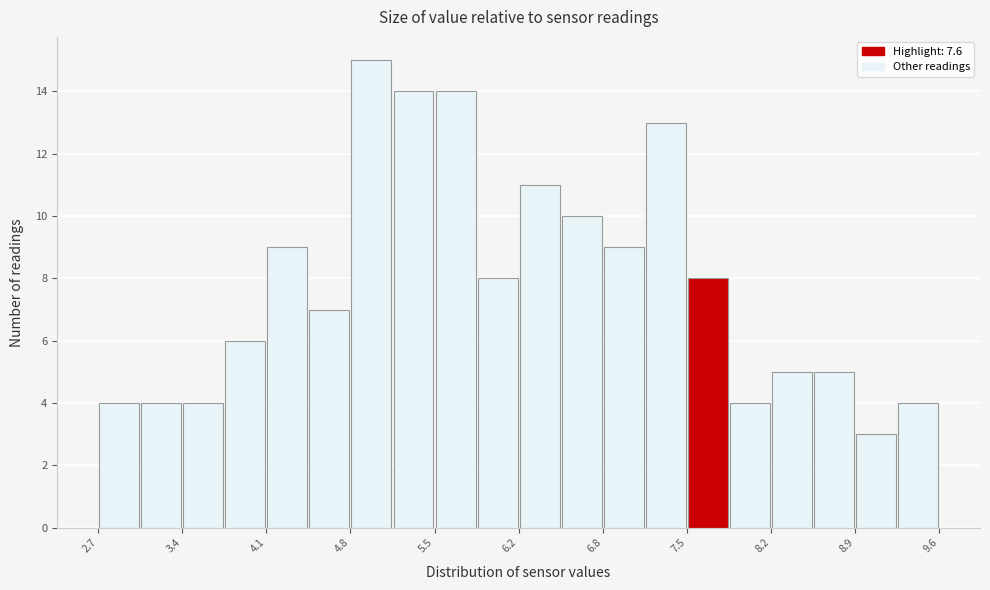

Read against the x-axis, roughly where is the centre of the tallest bar?

4.9